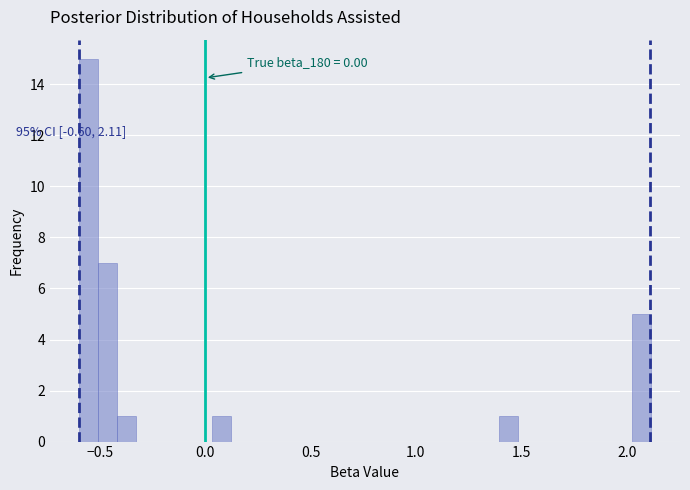

Read against the x-axis, roughly where is the centre of the tallest bar?

-0.55